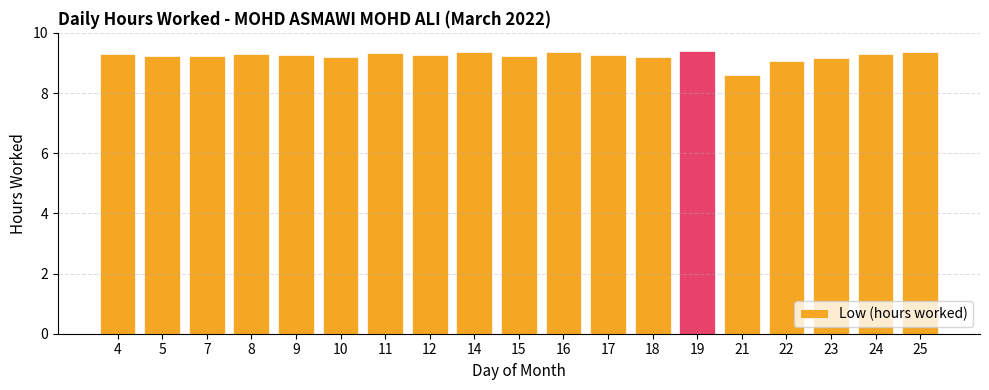

How many data points does each series have?

19